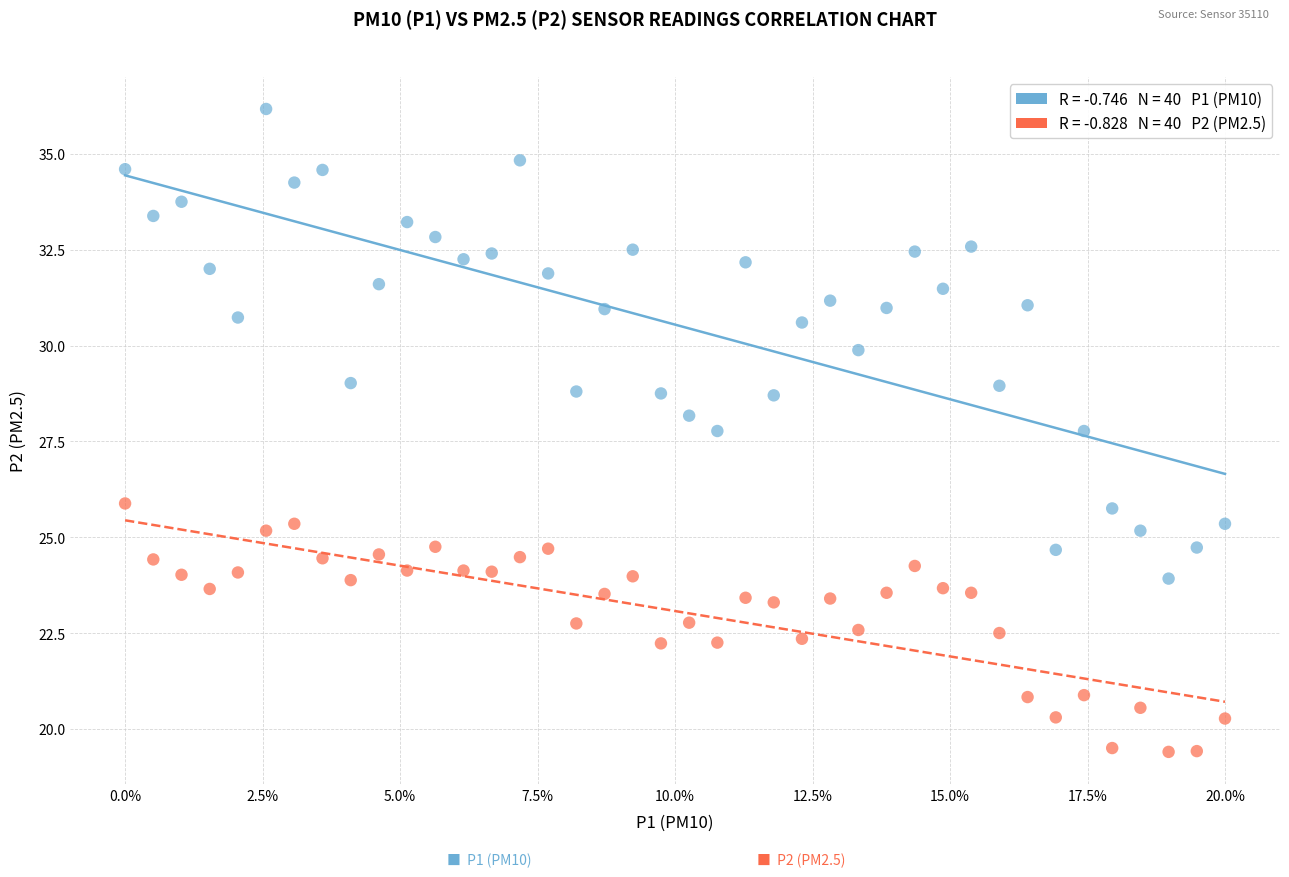

Across all data points, what is the range of Y values (max minus min)?

16.8